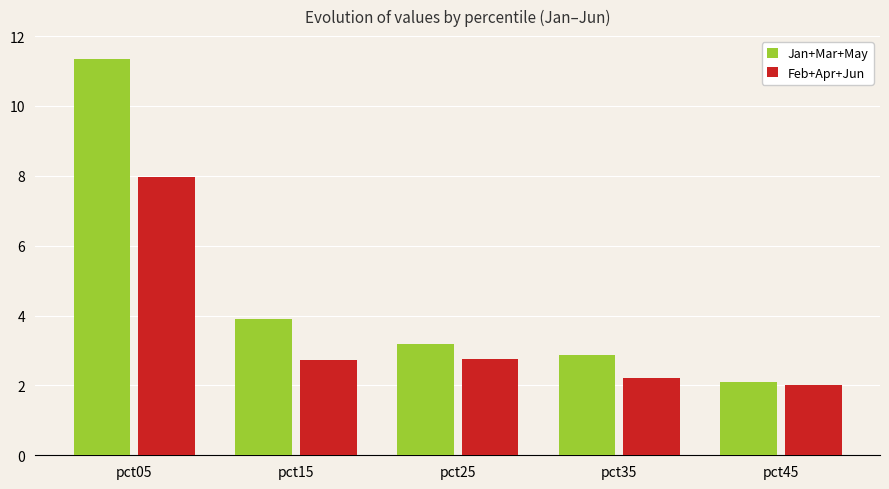

Rank the series at pct05 from lowest to highest value.

Feb+Apr+Jun, Jan+Mar+May